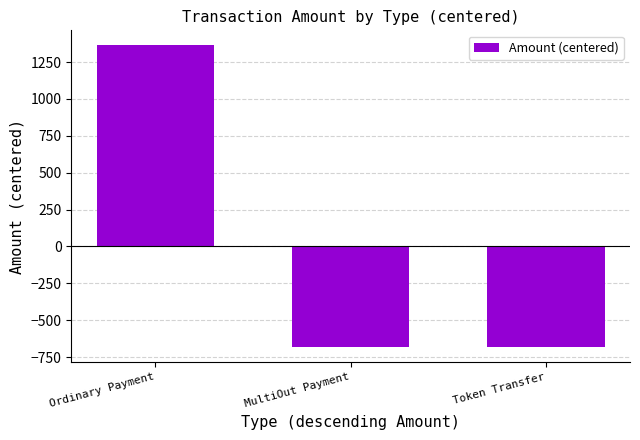

What is the label of the 2nd bar from the right?

MultiOut Payment